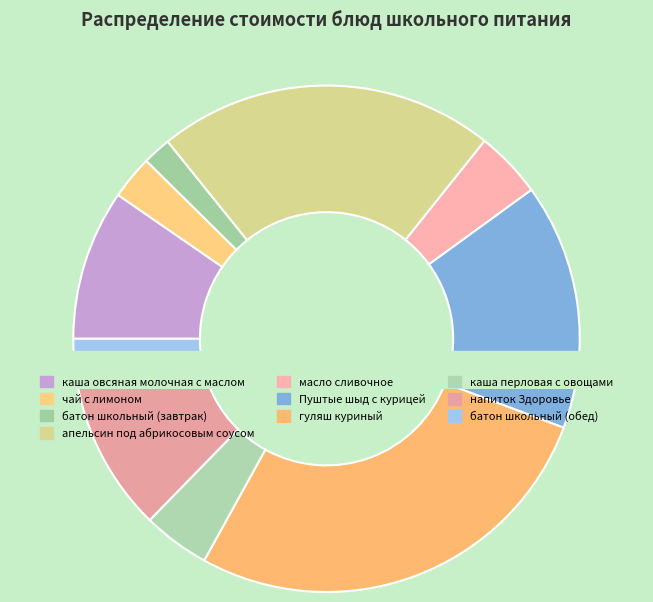

Which category has the biggest portion of the pie?

гуляш куриный